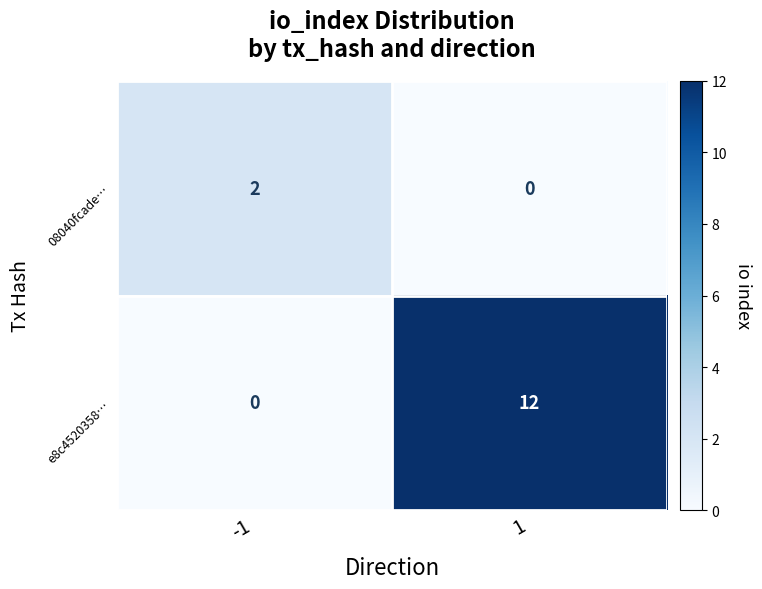

What is the maximum value for e8c4520358…?

12